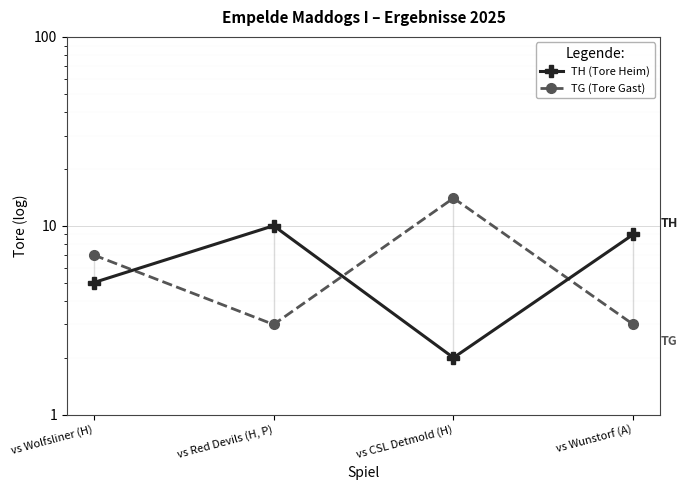

What position from the left is vs Red Devils (H, P)?

2